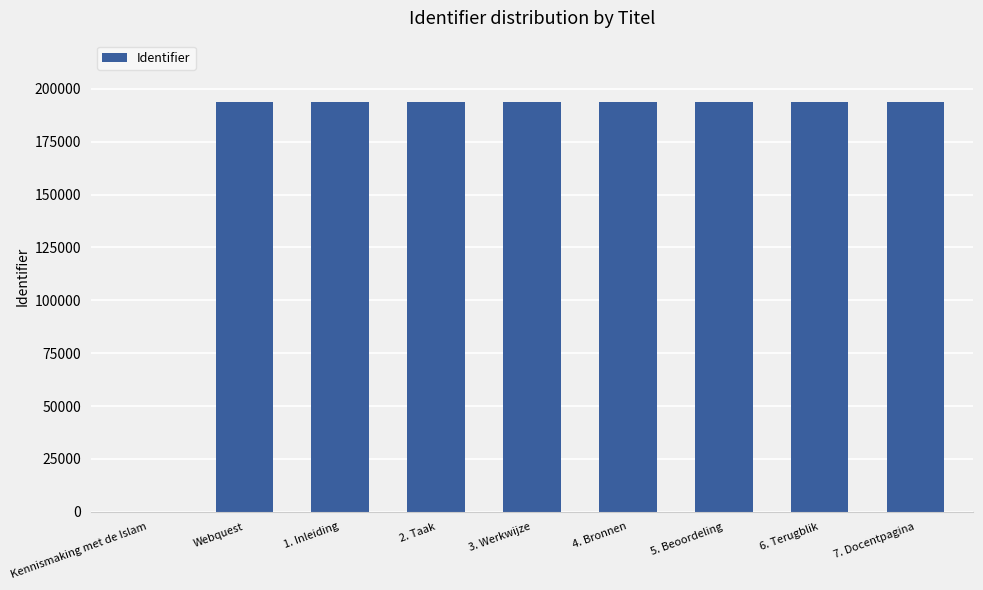

What is the change in value from Webquest to 3. Werkwijze?

+4